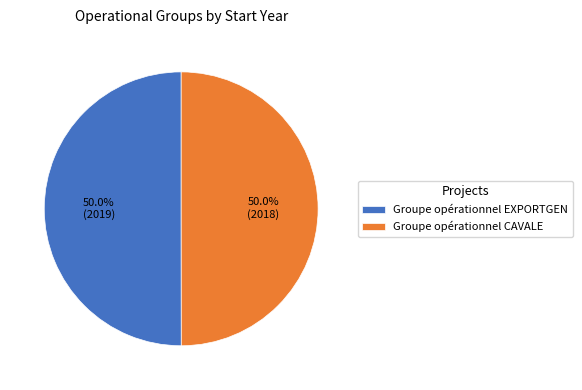

How many segments does this pie chart have?

2